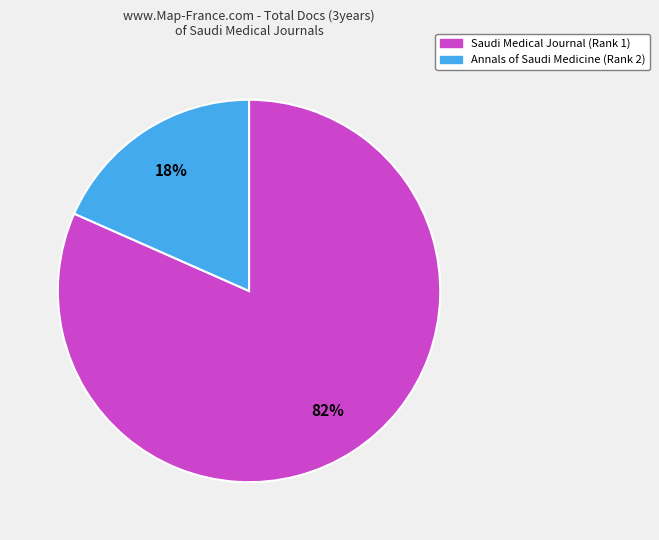

Which category accounts for the majority?

Saudi Medical Journal (Rank 1)